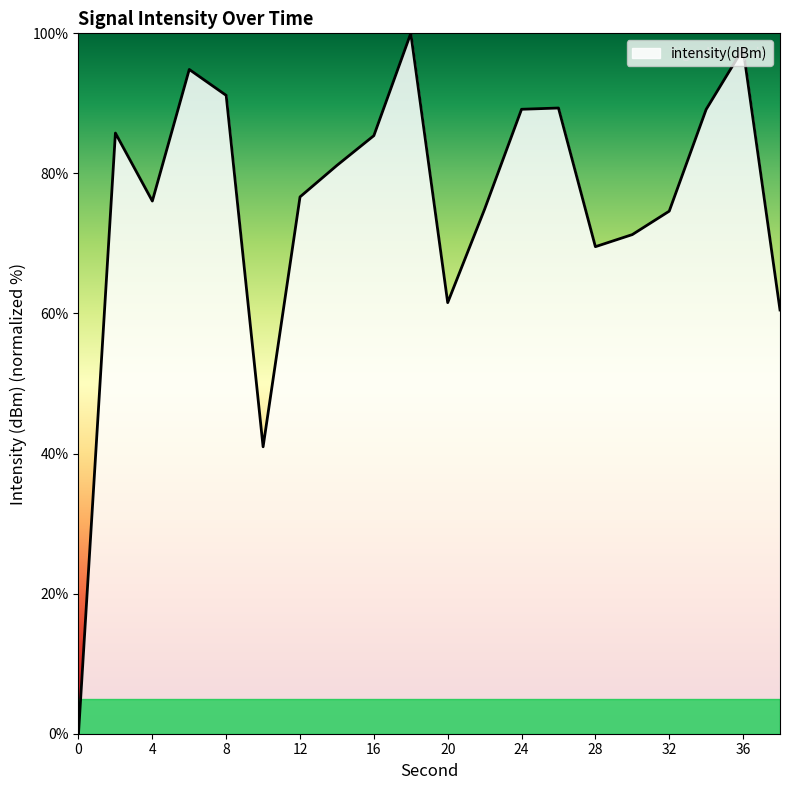

What is the difference between the maximum and minimum values?

100.0